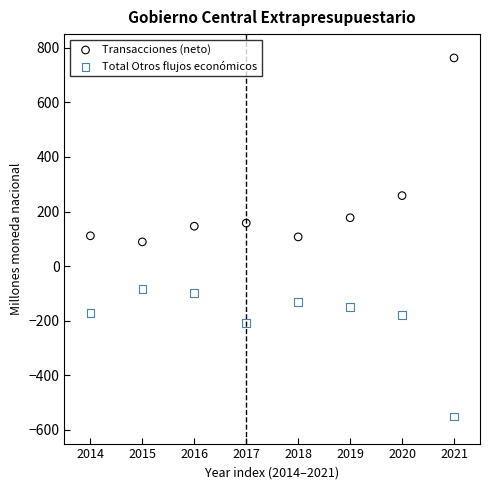

Which series has the largest Y range (max minus min)?

Transacciones (neto)